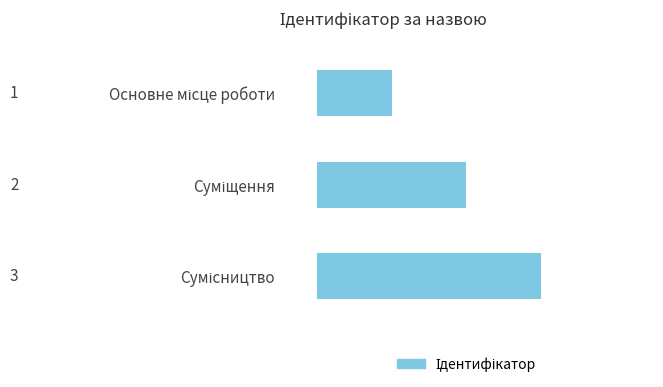

What is the sum of all values?

6